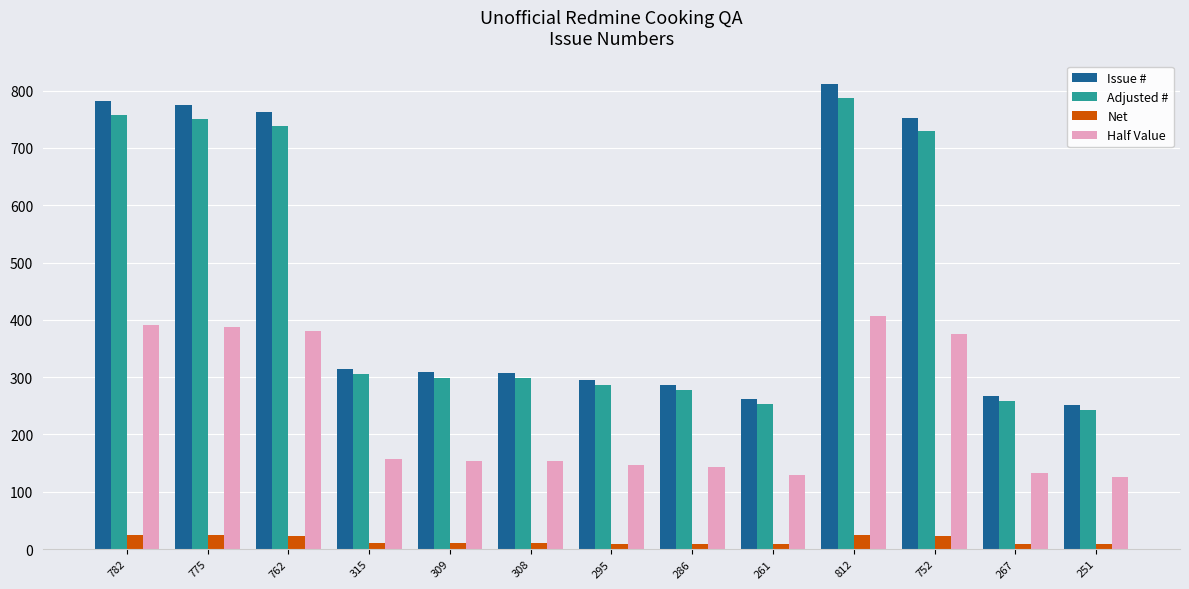

Which series changed the most between 775 and 308?

Issue #